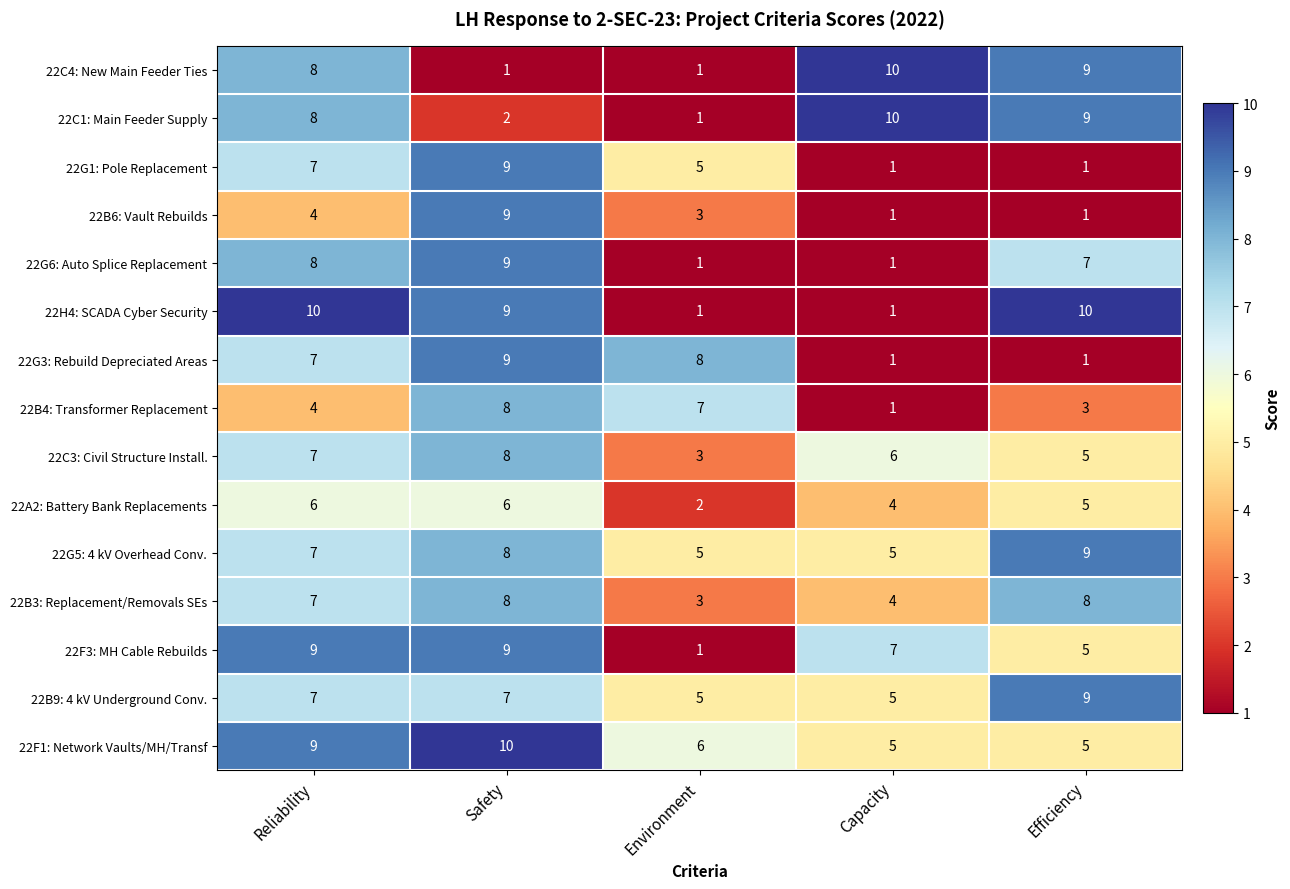

What is the spread (max minus min) of values at Safety?

9